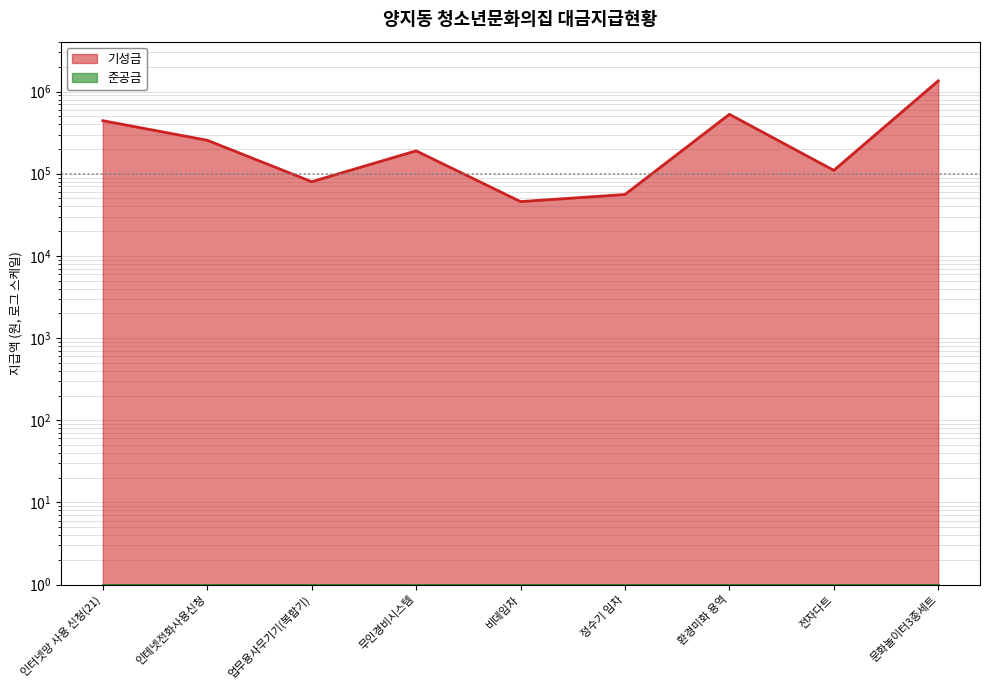

How many data points are less than 190000?

4